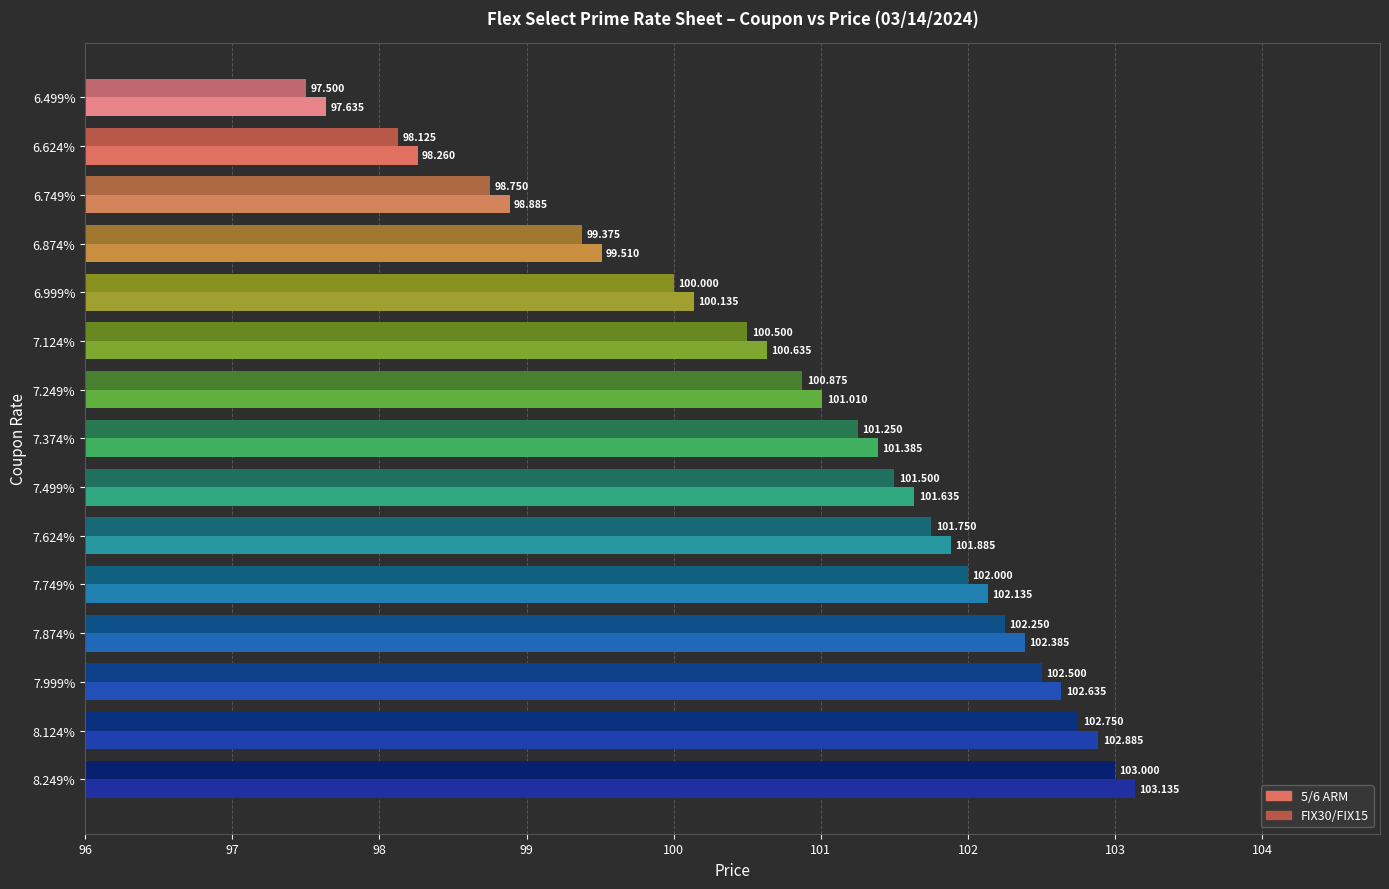

How many series are shown in this chart?

2